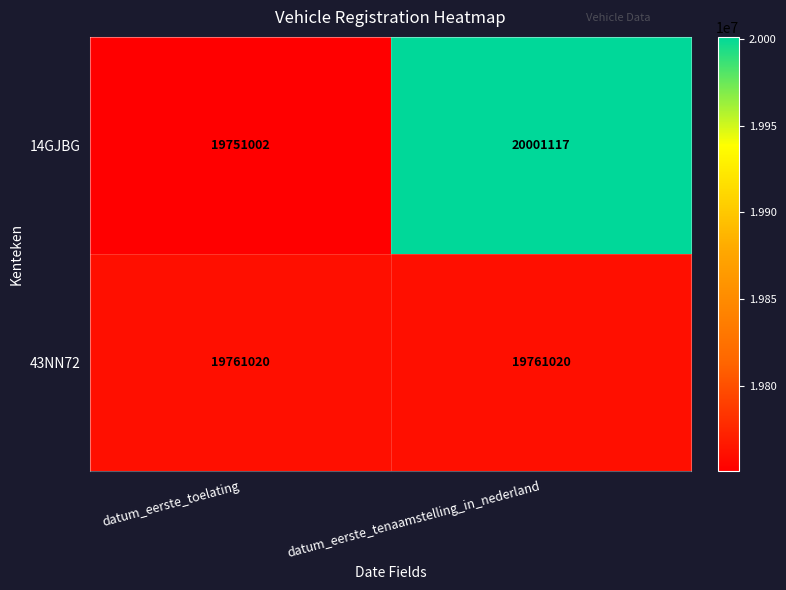

What is the maximum value for 43NN72?

19761020